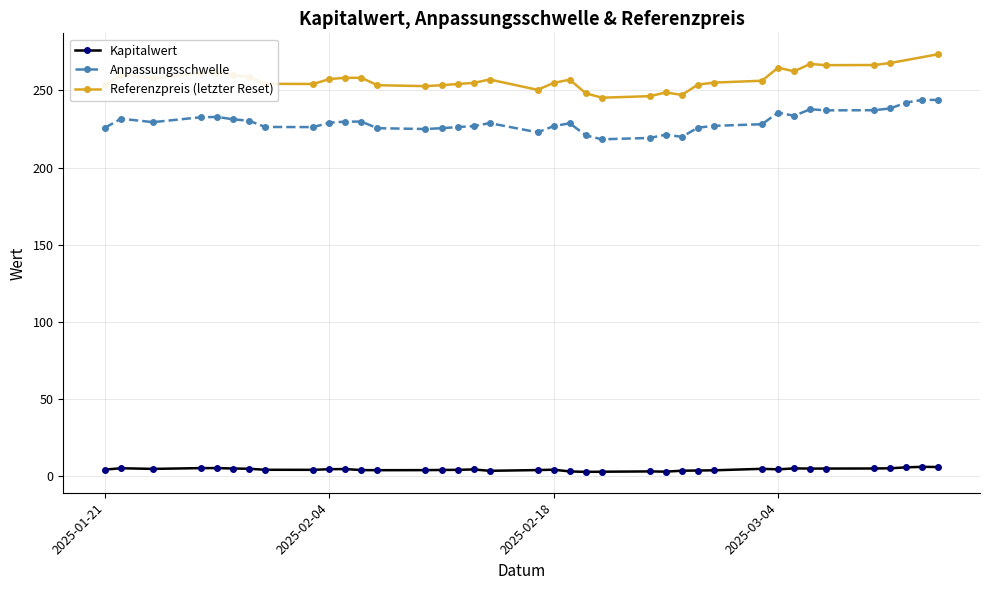

The value of Kapitalwert at 22 is 4.0. True or false?

True